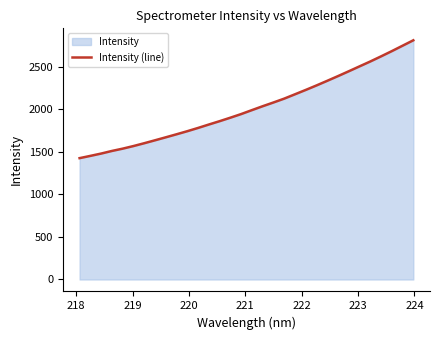

How many distinct data groups are displayed?

1